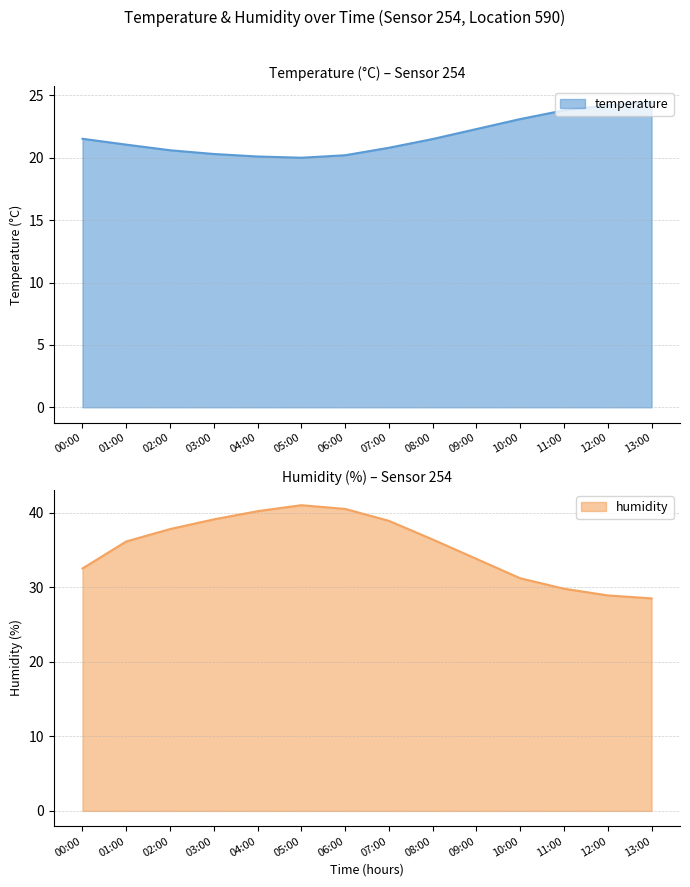

True or false: temperature and humidity intersect in this chart.

False